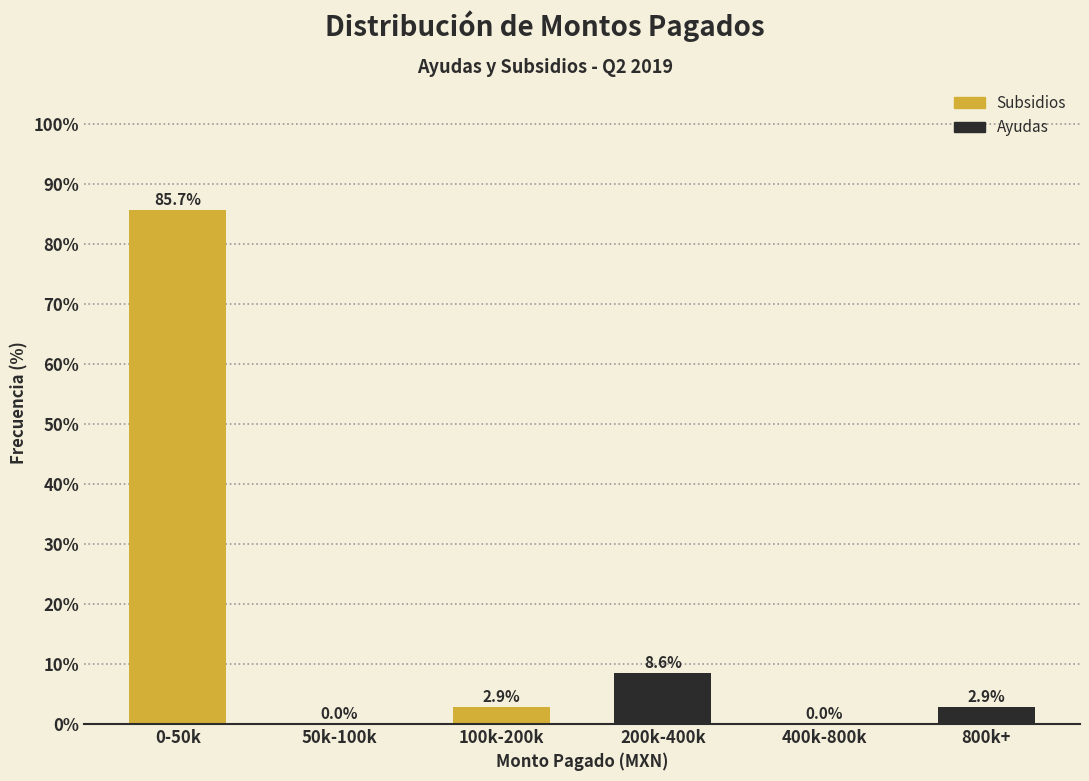

Reading left to right, list all the values displayed in this chart.

0-50k=85.7	50k-100k=0.0	100k-200k=2.9	200k-400k=8.6	400k-800k=0.0	800k+=2.9